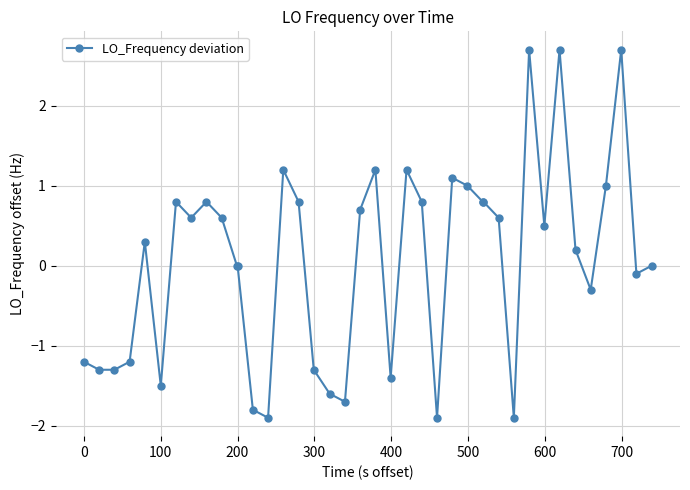

Count the number of categories in the chart.

40